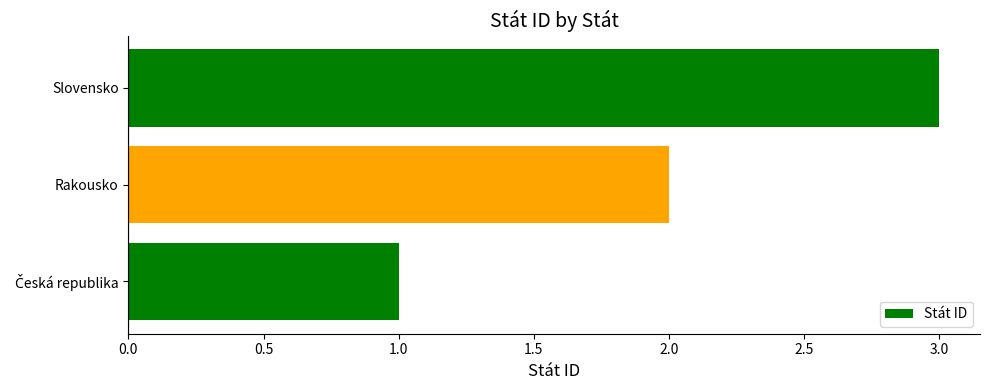

How many values are between 1 and 3?

3